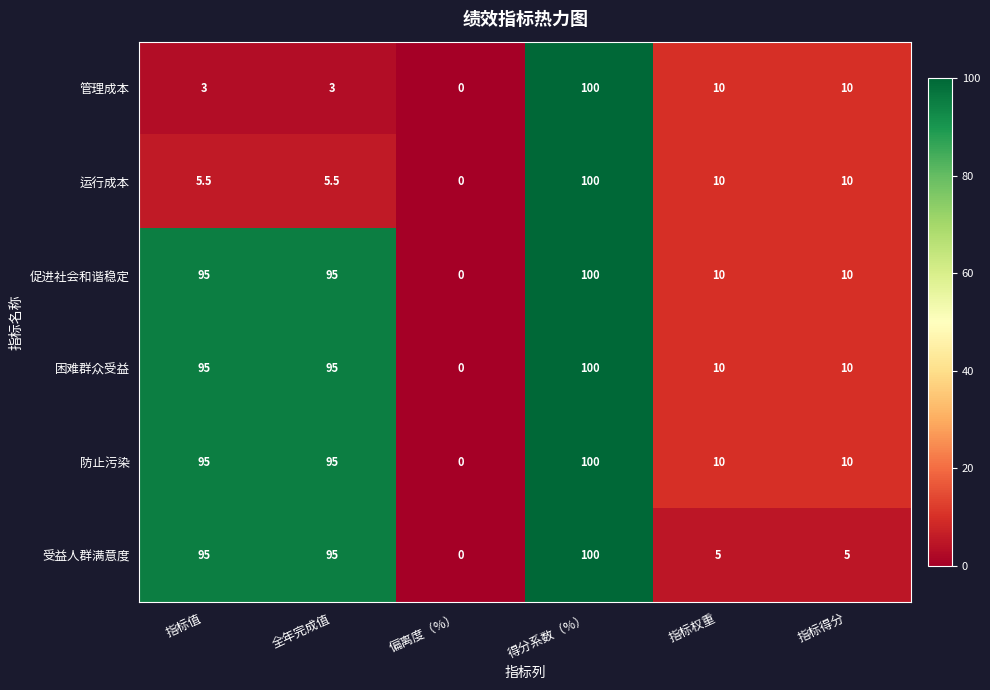

Which category has the lowest value across all series?

偏离度（%）